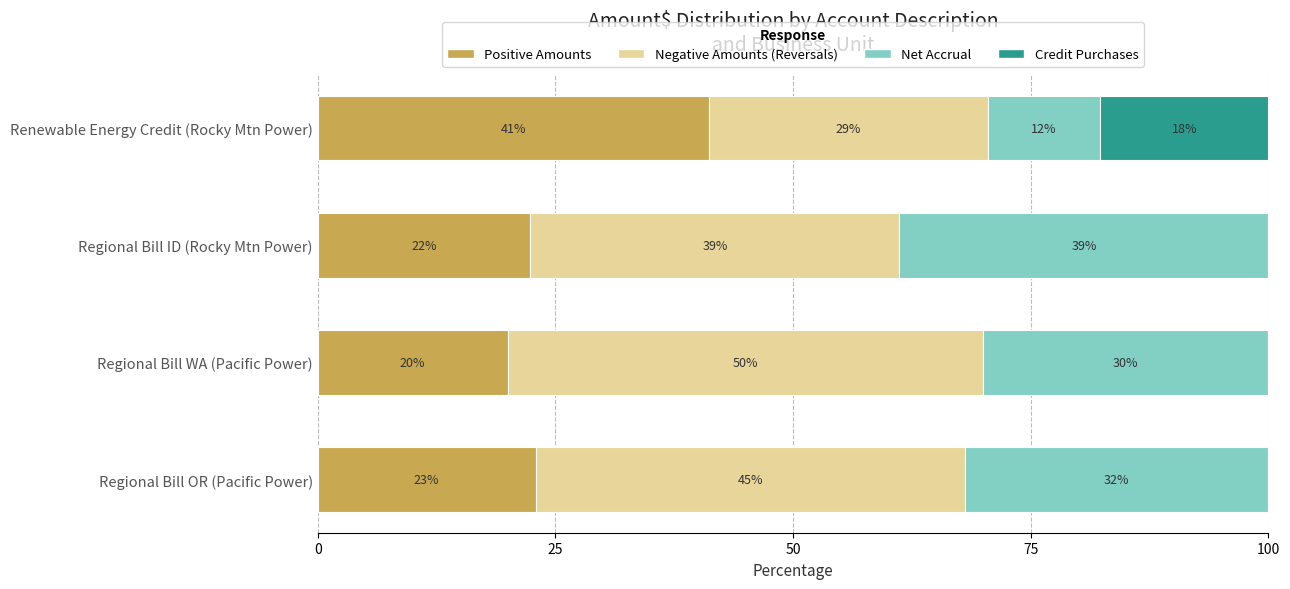

Which category has the highest value in the Positive Amounts series?

Renewable Energy Credit (Rocky Mtn Power)